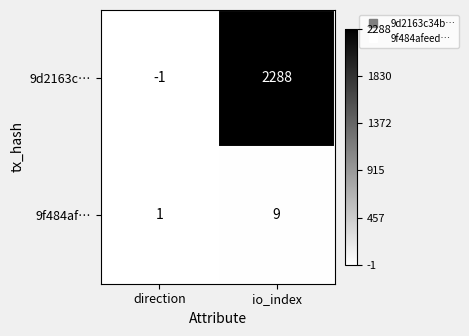

Which series changed the most between direction and io_index?

9d2163c…